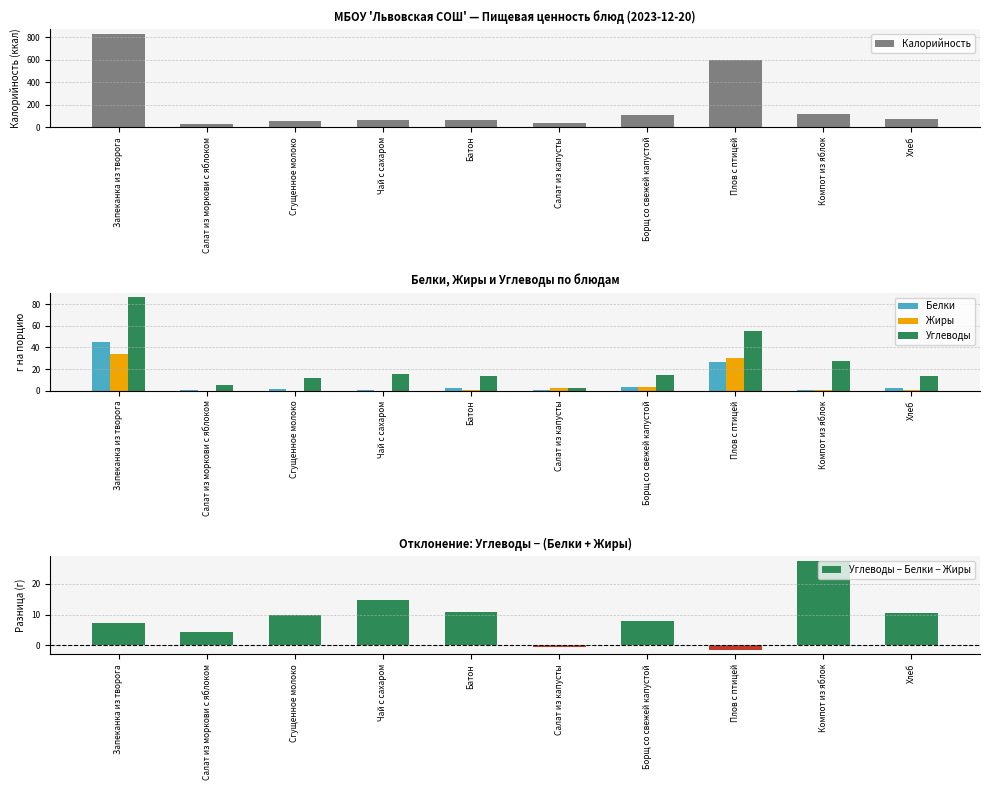

Which category has the highest value across all series?

Запеканка из творога